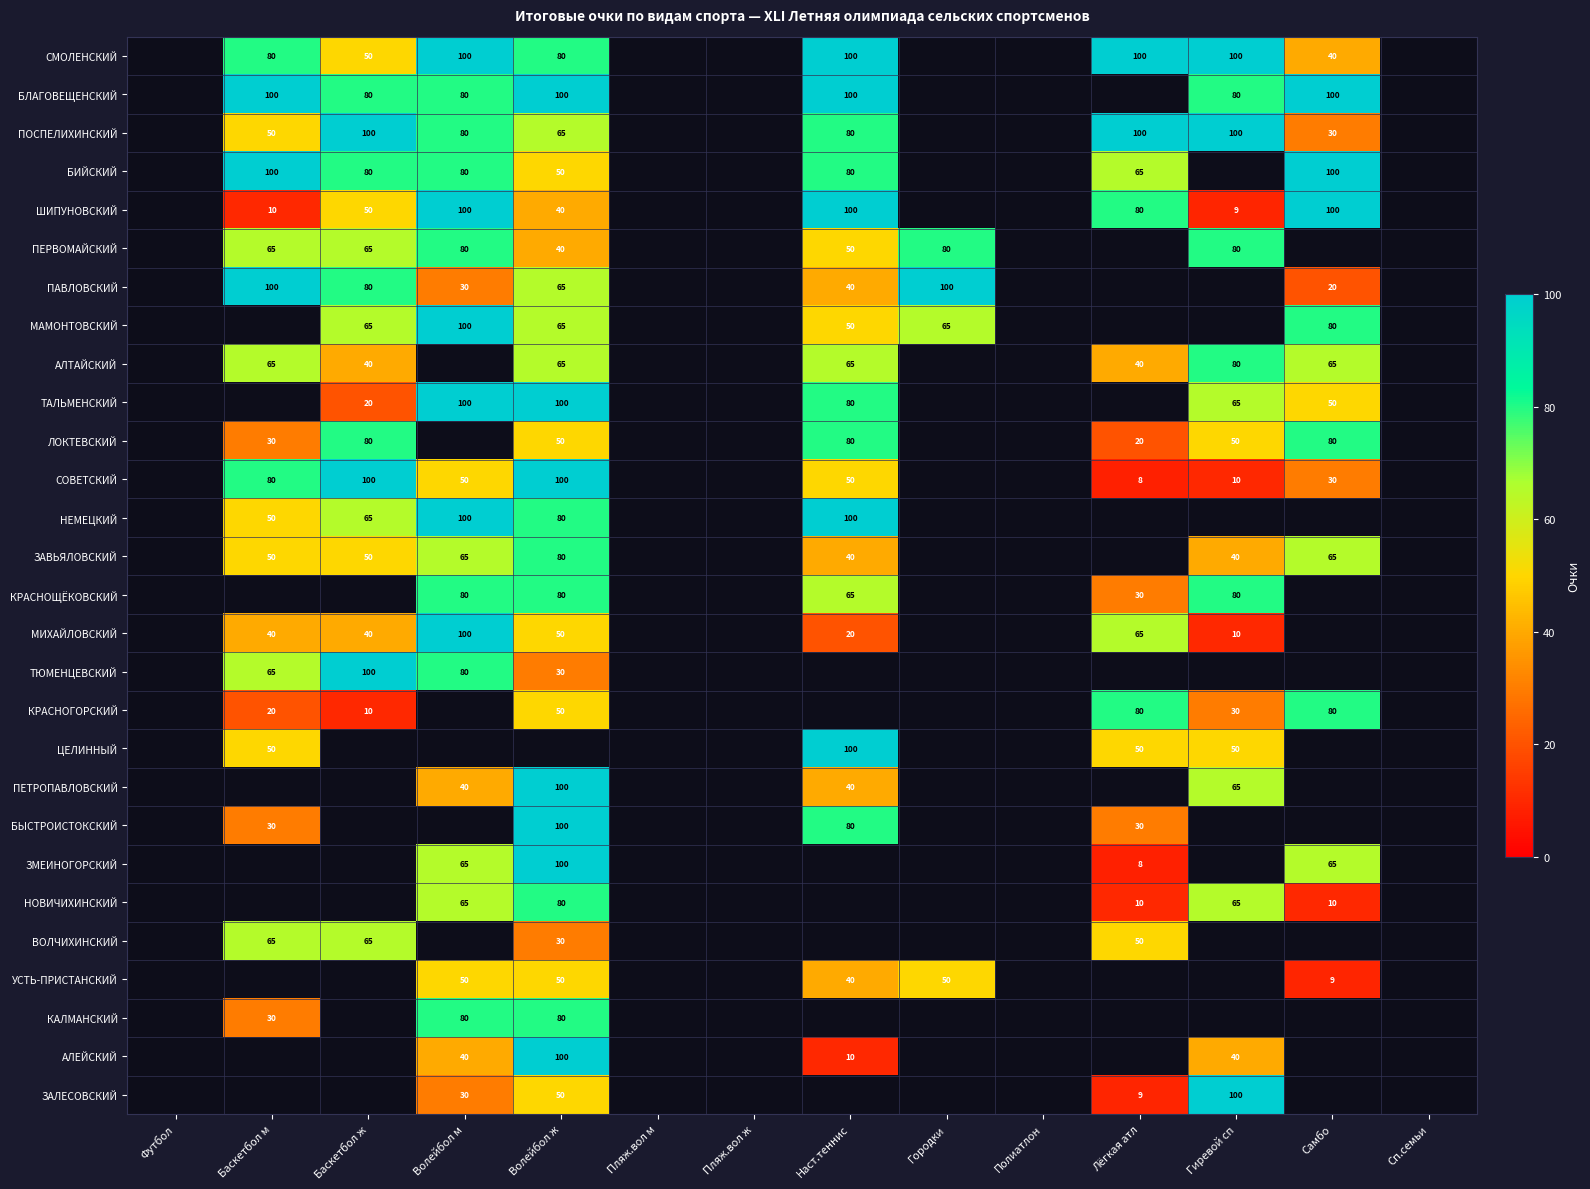

Is it true that МАМОНТОВСКИЙ equals 34 at Баскетбол ж?

False